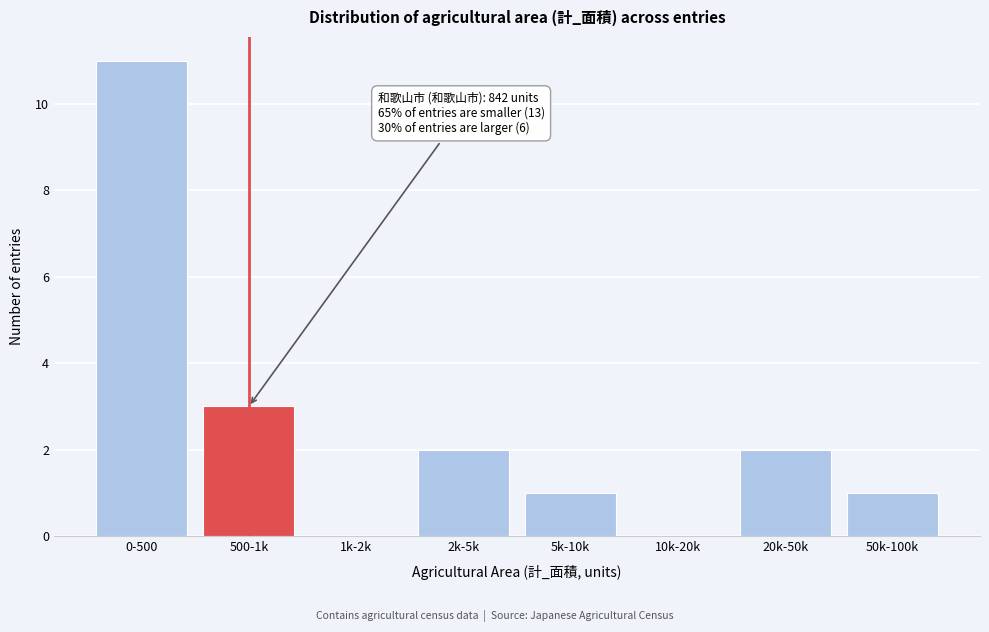

Reading left to right, what are all the values shown in this chart?

0-500=11	500-1k=3	1k-2k=0	2k-5k=2	5k-10k=1	10k-20k=0	20k-50k=2	50k-100k=1